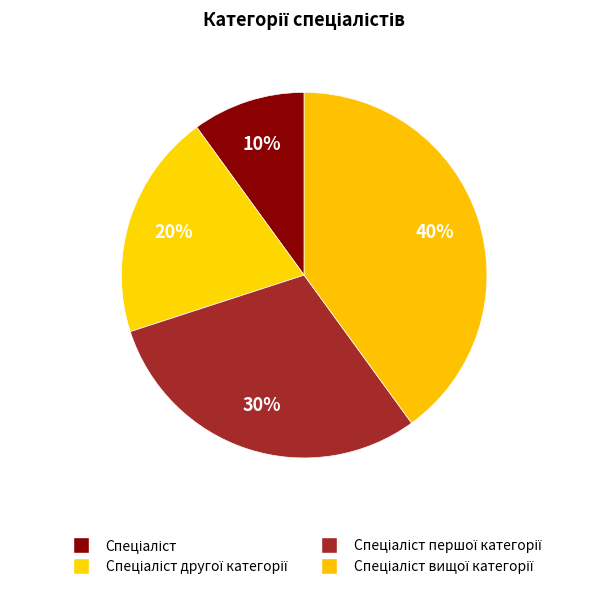

What percentage is the Спеціаліст першої категорії slice, to the nearest percent?

30%